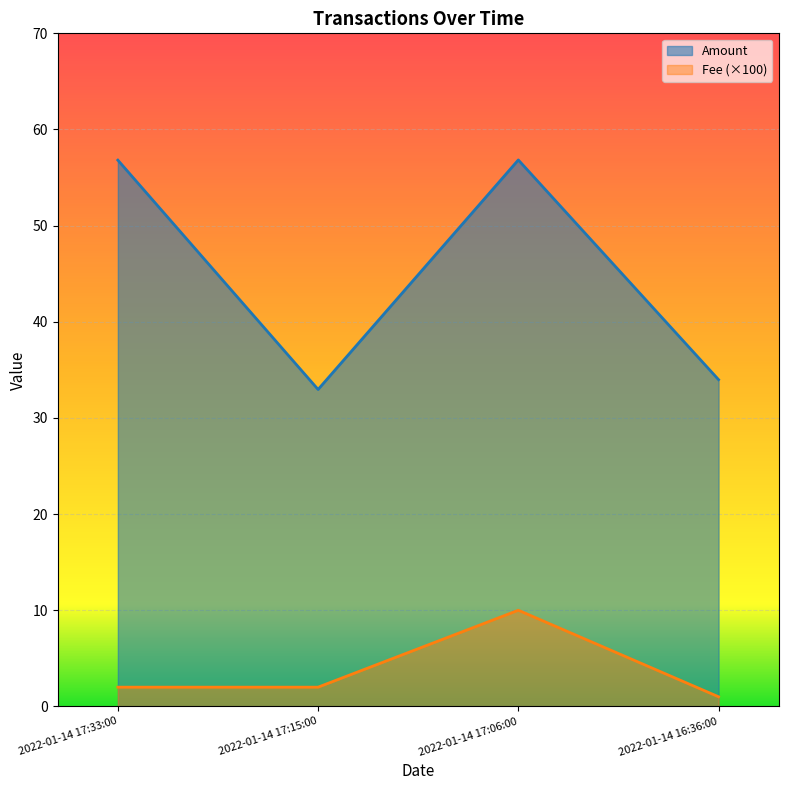

What is the sum of the Amount values at 2022-01-14 16:36:00 and 2022-01-14 17:15:00?

66.9